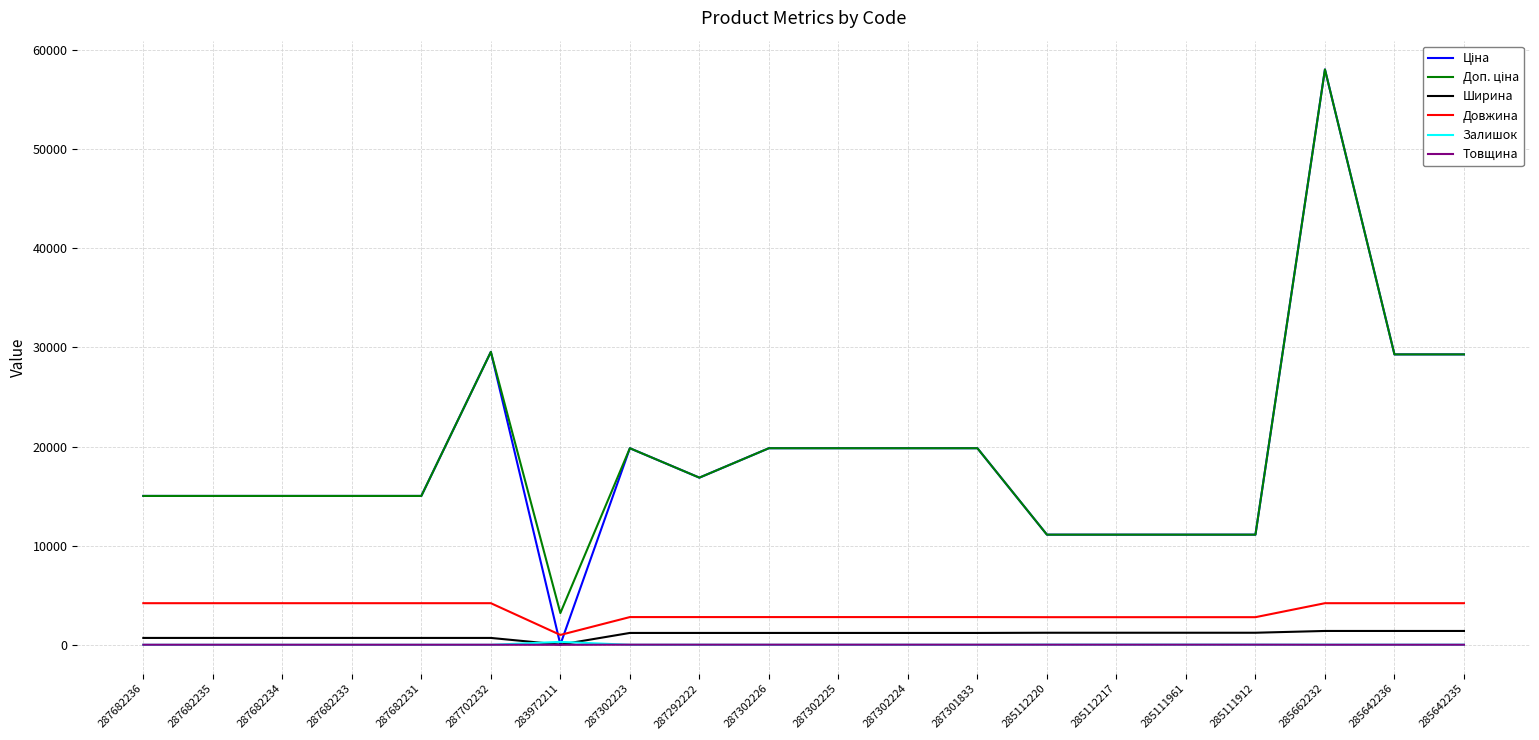

The Залишок series shows 0.0 at 287682235. True or false?

True